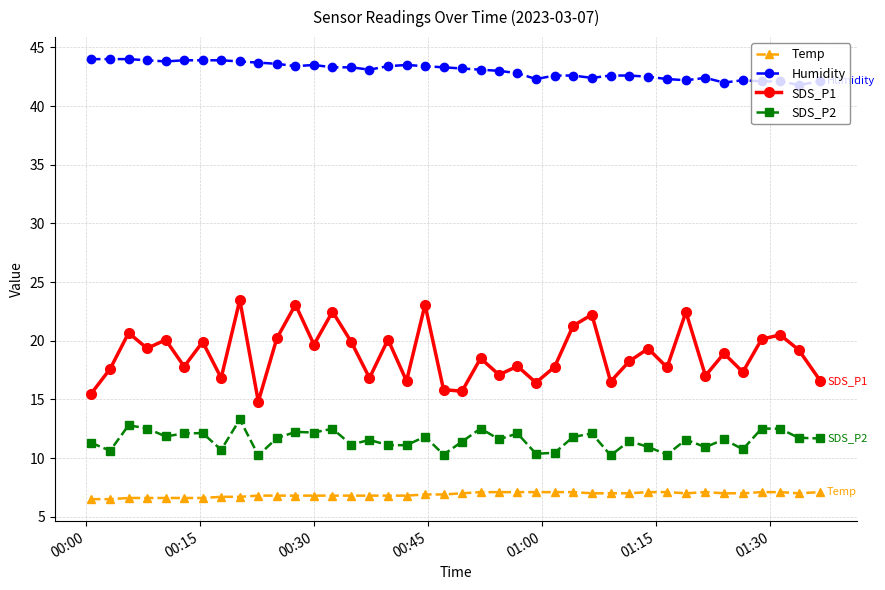

Count the number of data series in this chart.

4